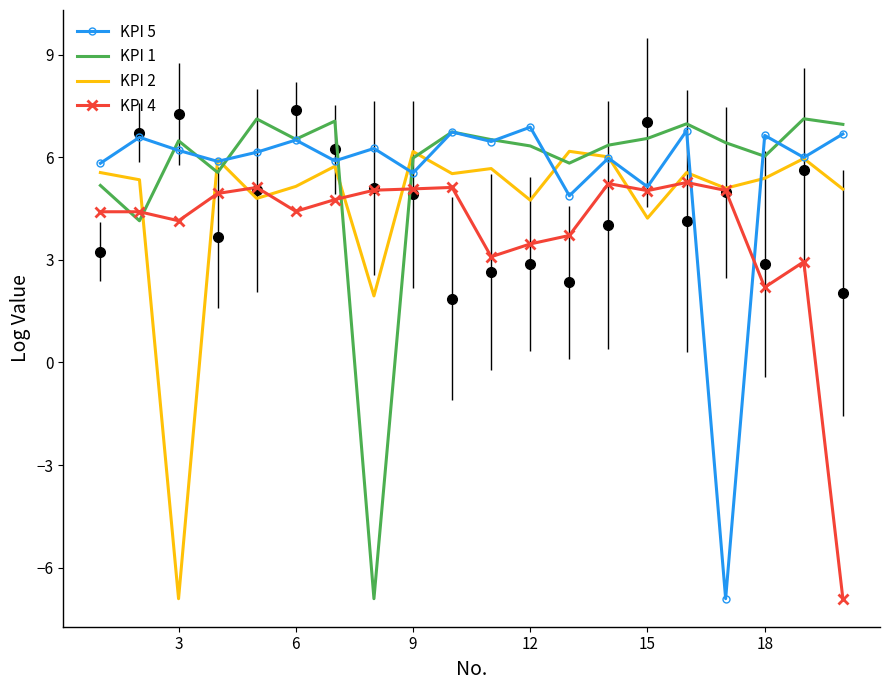

How many values in KPI 1 are above zero?

19